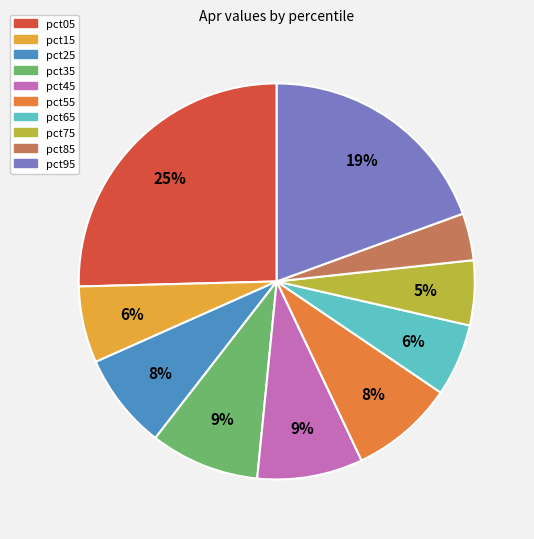

Does pct95 represent more than half of the total?

No